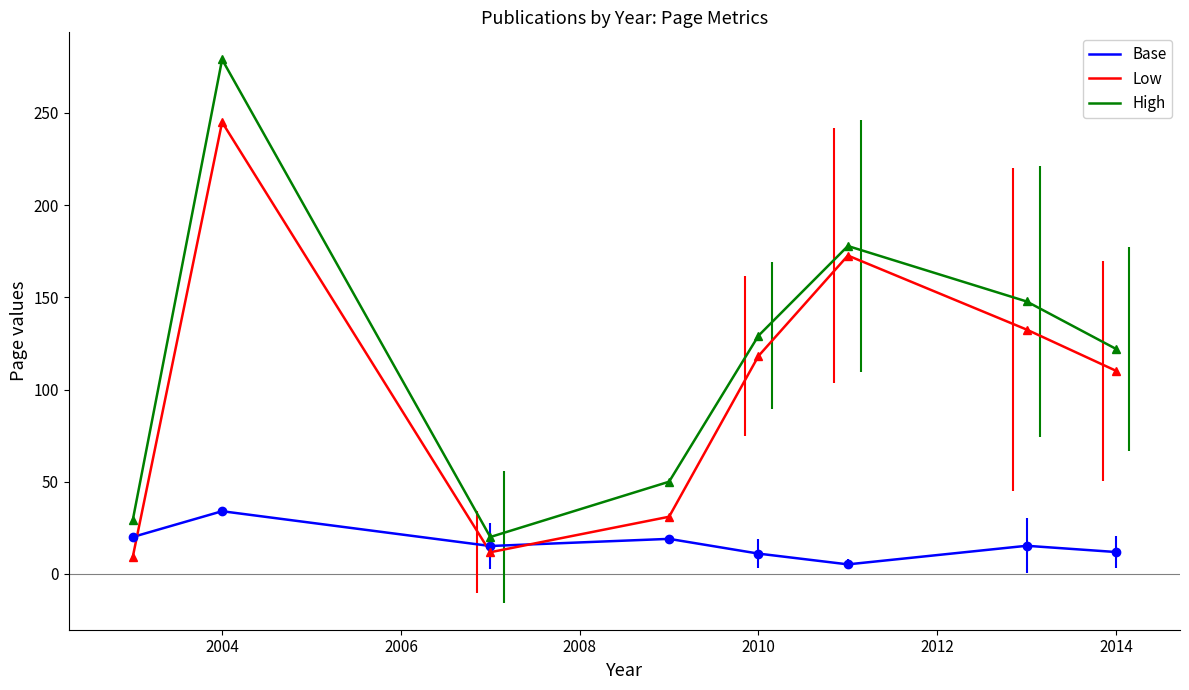

The value of Base at 2004 is 34.0. True or false?

True